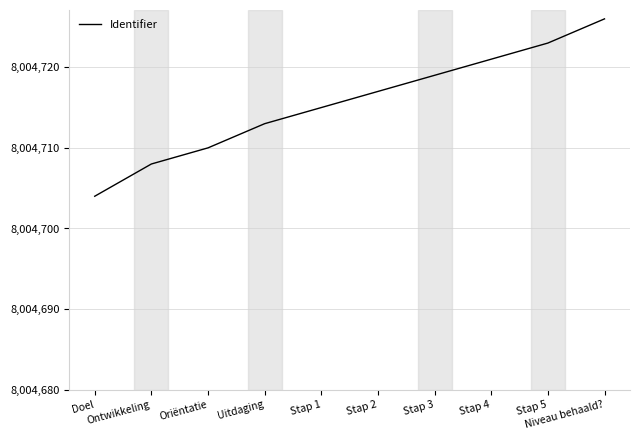

Does the chart have visible grid lines?

Yes